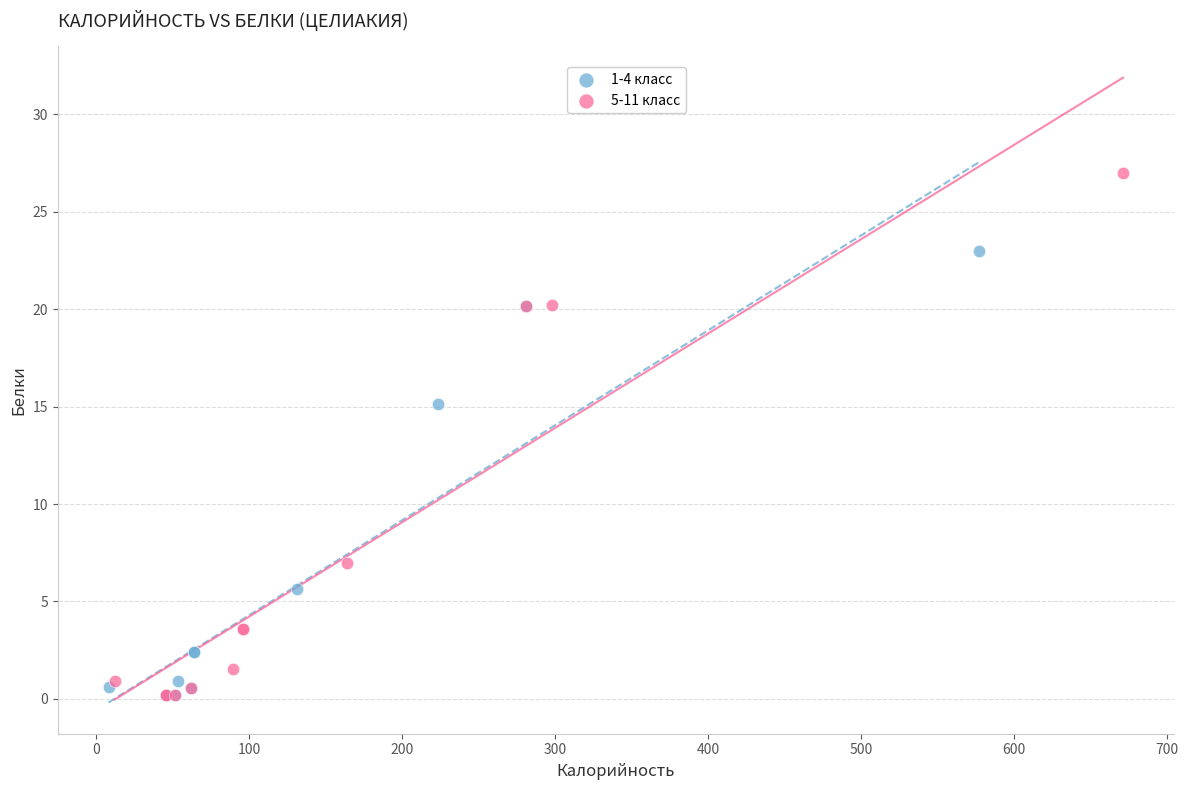

What are all the series names shown in the legend?

1-4 класс, 5-11 класс